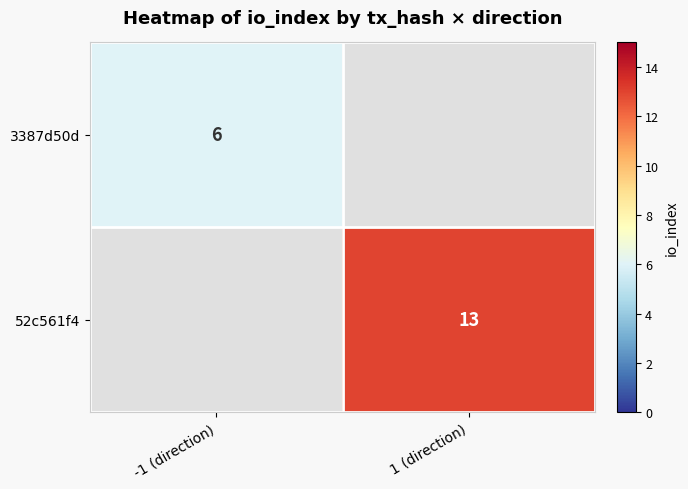

The 52c561f4 series shows 6 at 1 (direction). True or false?

False